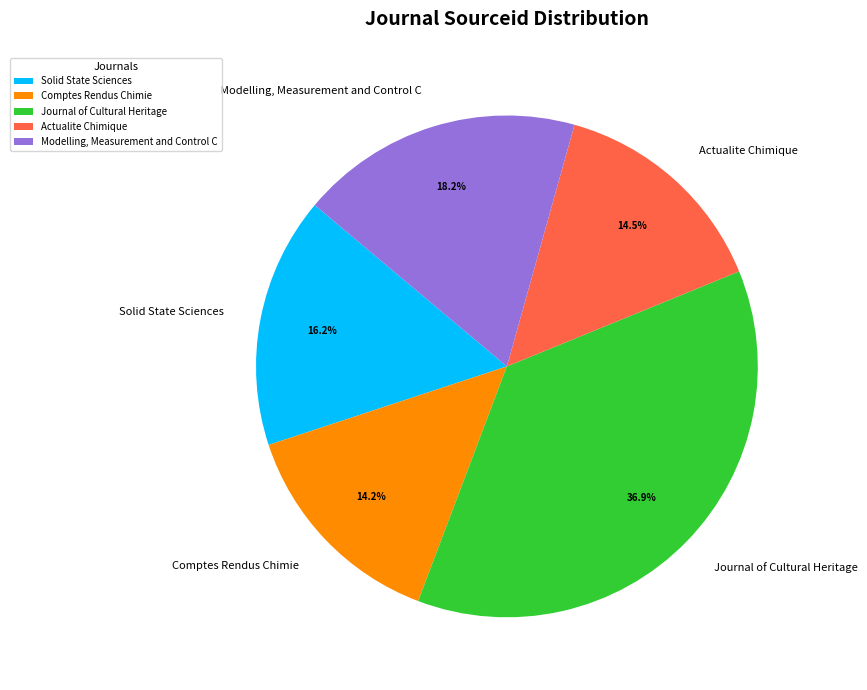

Combined, what portion of the pie is Solid State Sciences and Modelling, Measurement and Control C?

34.4%